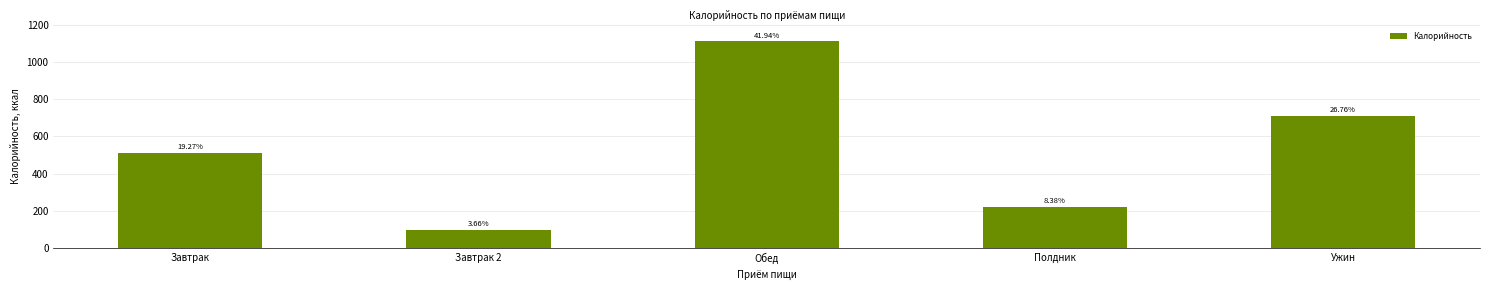

Which category has the highest value across all series?

Обед